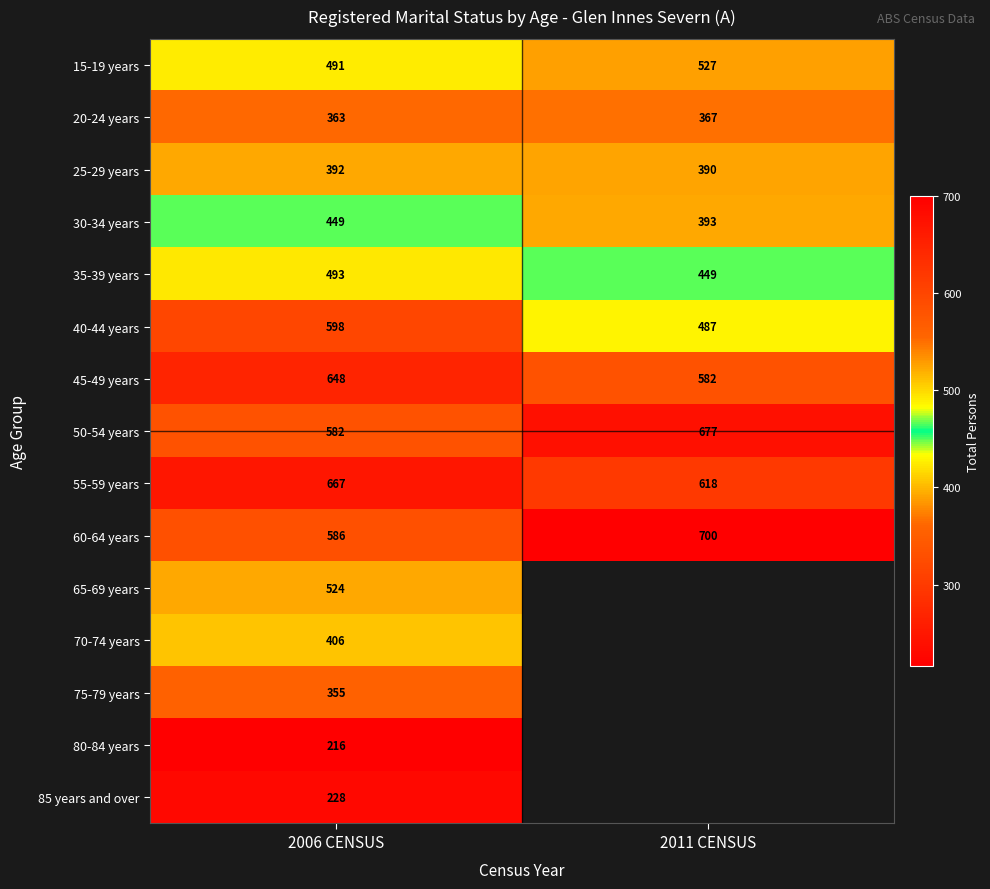

Which label corresponds to the smallest value in the chart?

2006 CENSUS